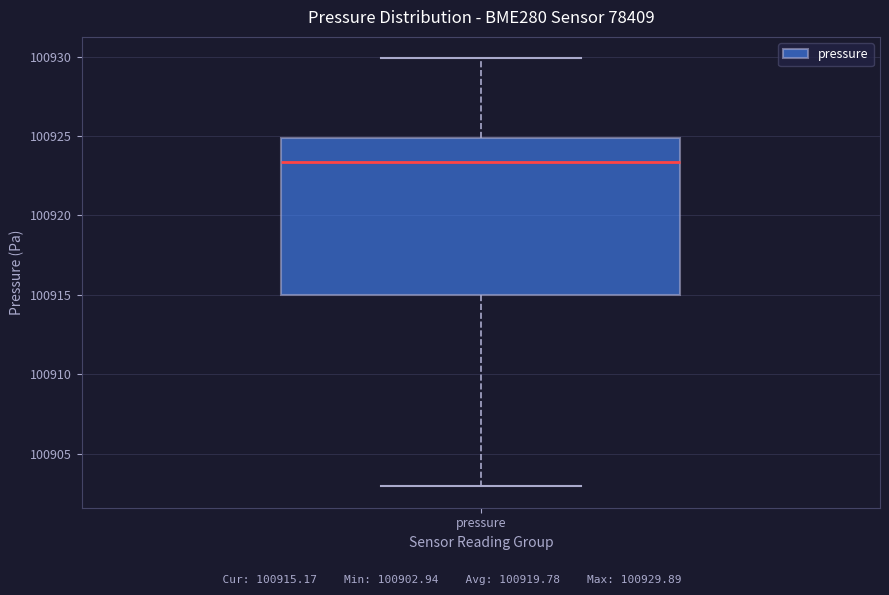

Where is the upper edge of the box for pressure on the y-axis? The values are not printed on the chart, so give them approximately, as read against the axis.

100925.0